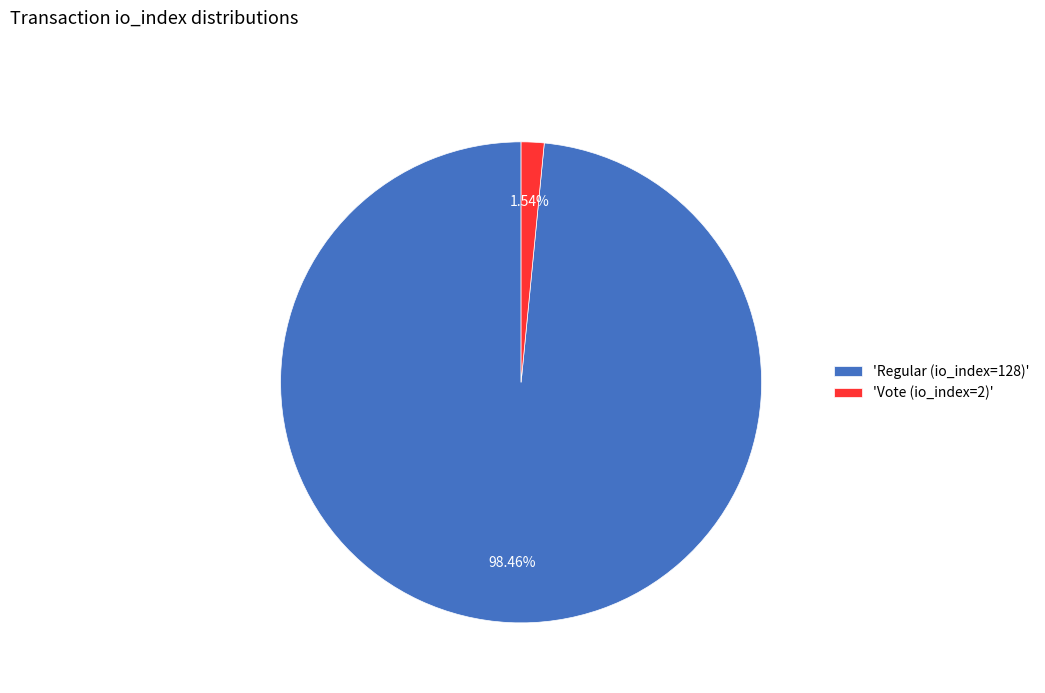

Is there any slice that represents more than half of the pie?

Yes